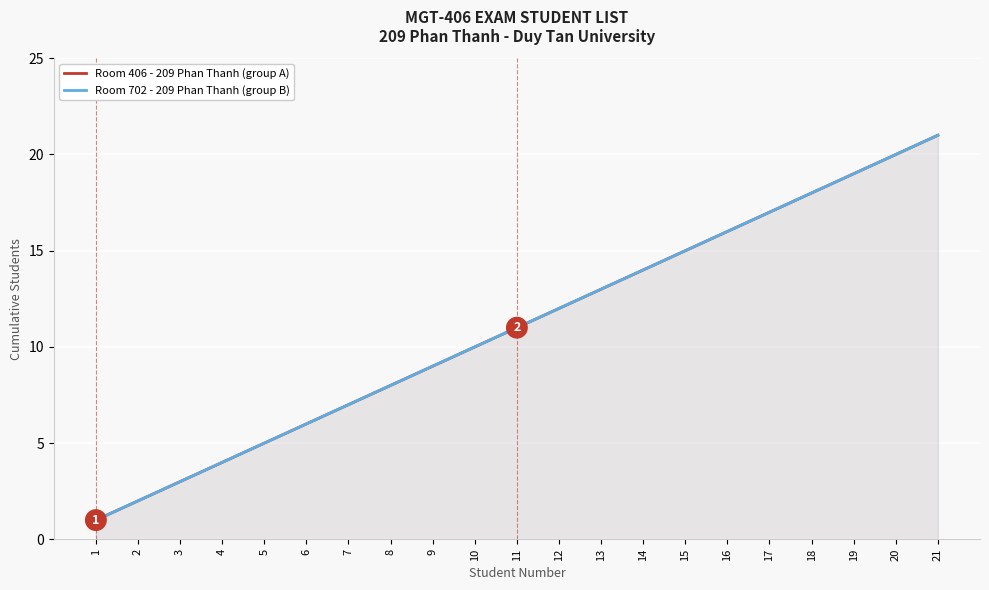

What are all the series names shown in the legend?

Room 406 - 209 Phan Thanh (group A), Room 702 - 209 Phan Thanh (group B)